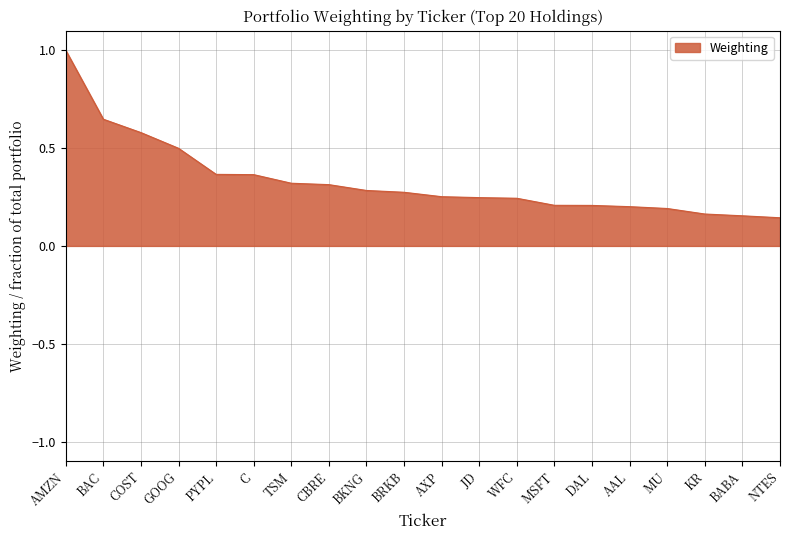

What is the change in value from WFC to KR?

-0.1